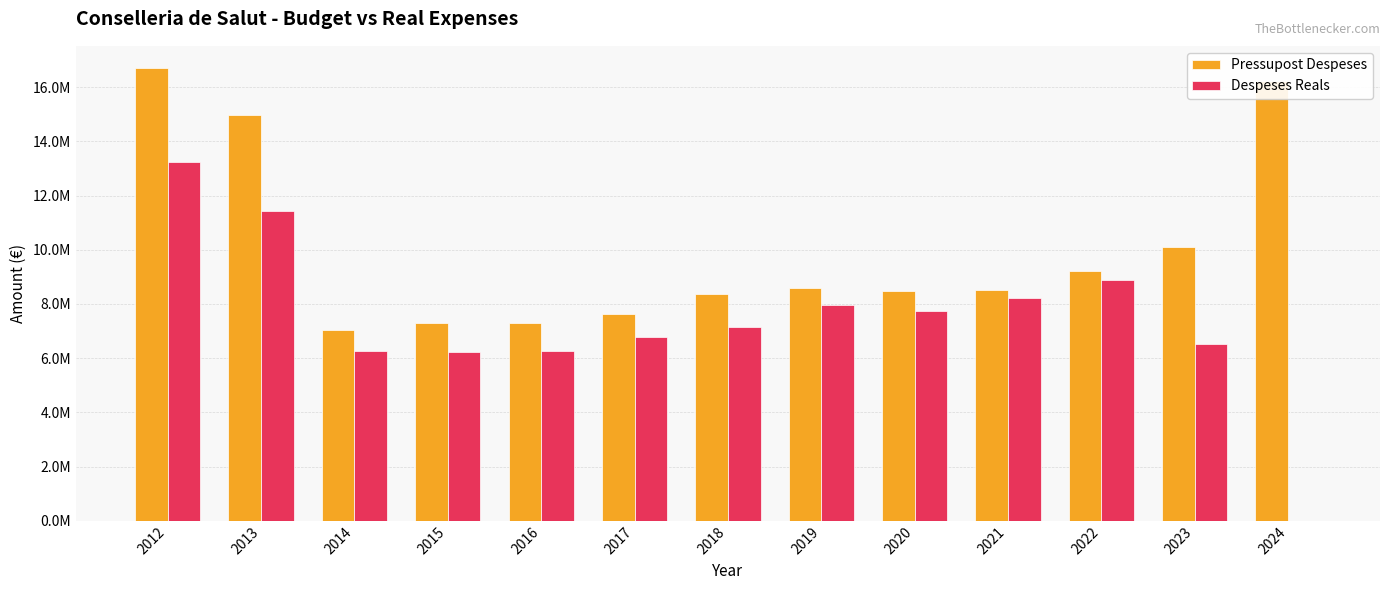

Does the chart contain stacked bars?

No